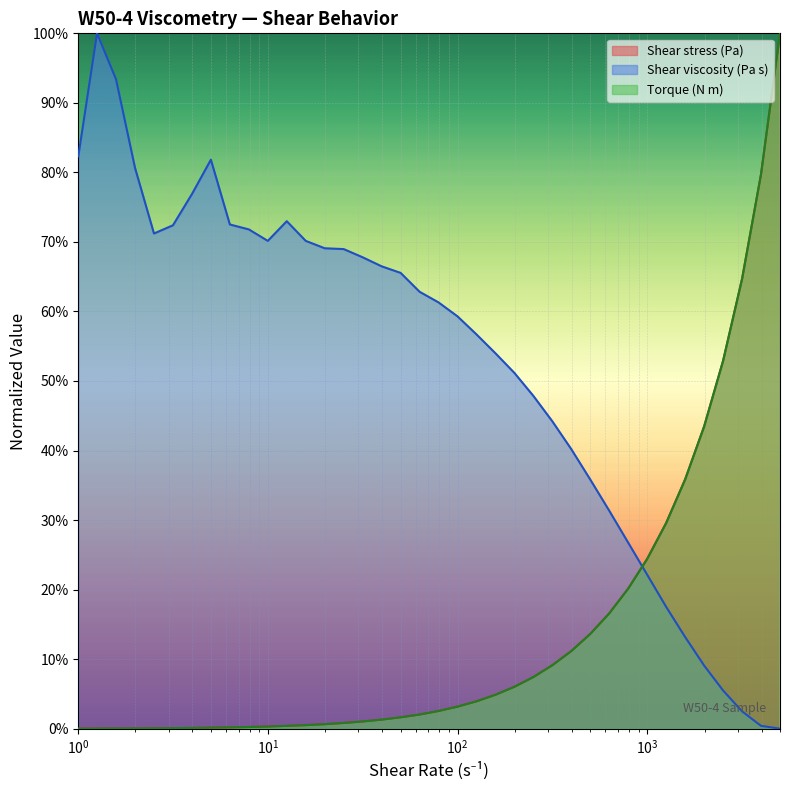

How many series are shown in this chart?

3